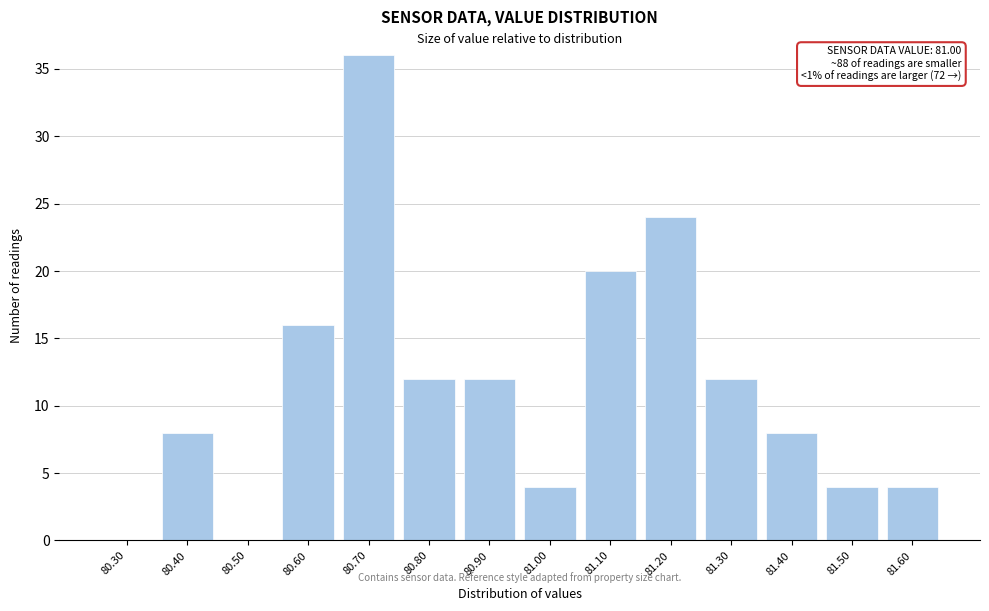

Reading left to right, transcribe all the data shown in this chart.

80.30=0	80.40=8	80.50=0	80.60=16	80.70=36	80.80=12	80.90=12	81.00=4	81.10=20	81.20=24	81.30=12	81.40=8	81.50=4	81.60=4